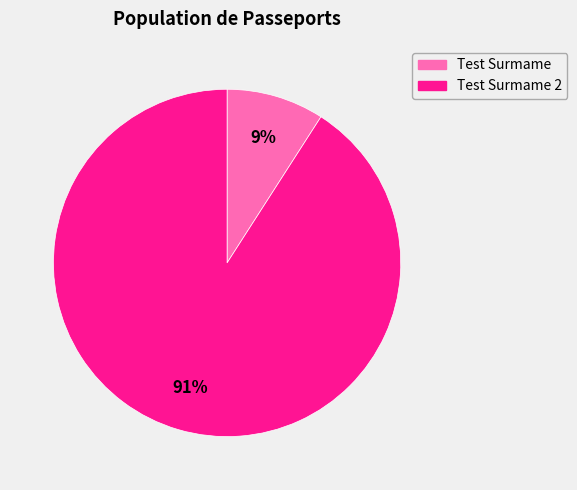

Is there a majority slice in this chart?

Yes